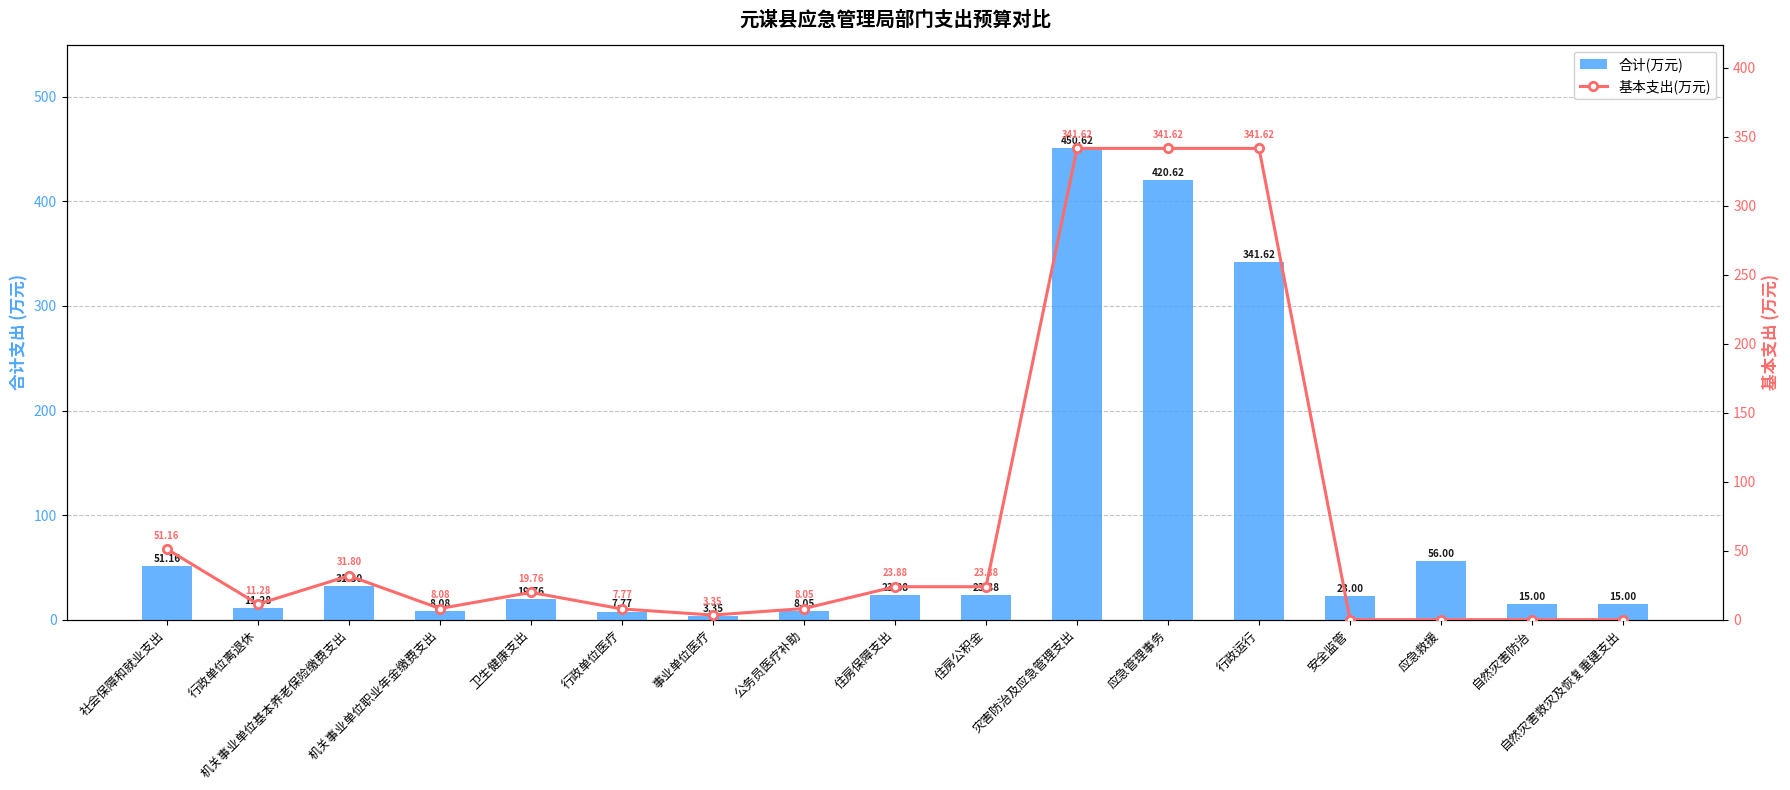

Reading left to right, list all the values displayed in this chart.

合计(万元): 51.2	11.3	31.8	8.1	19.8	7.8	3.3	8.0	23.9	23.9	450.6	420.6	341.6	23.0	56.0	15.0	15.0
基本支出(万元): 51.2	11.3	31.8	8.1	19.8	7.8	3.3	8.0	23.9	23.9	341.6	341.6	341.6	0.0	0.0	0.0	0.0